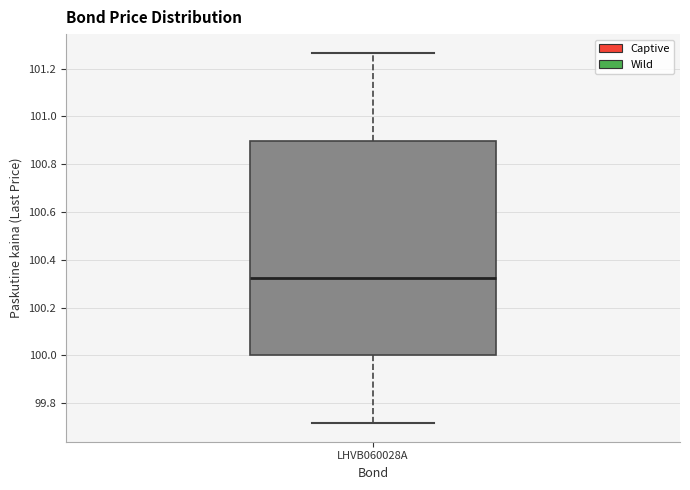

Read this box plot against the y-axis: the position of the median line, the range covered by the box, and the ends of both whiskers. The values are not printed on the chart, so give them approximately, as read against the axis.

median 100.32, box 100.00 to 100.90, whiskers 99.72 to 101.26